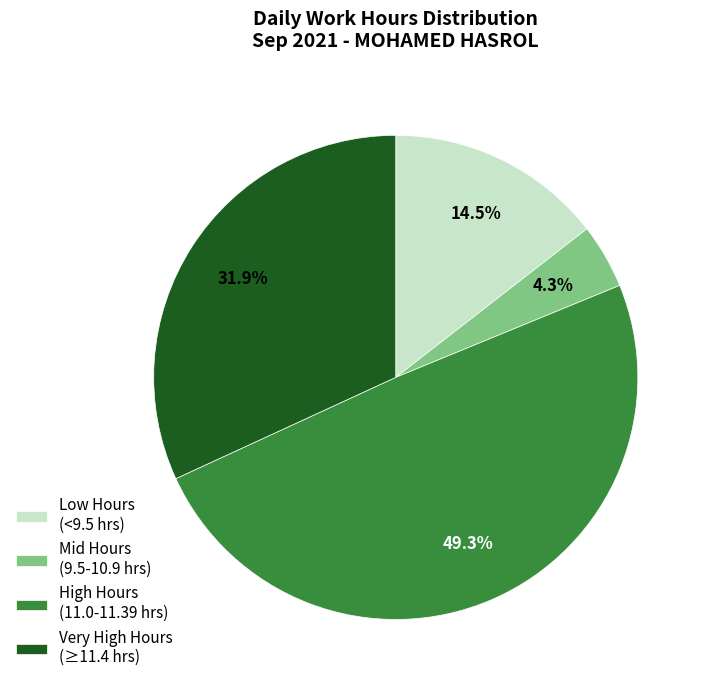

Is there a majority slice in this chart?

No